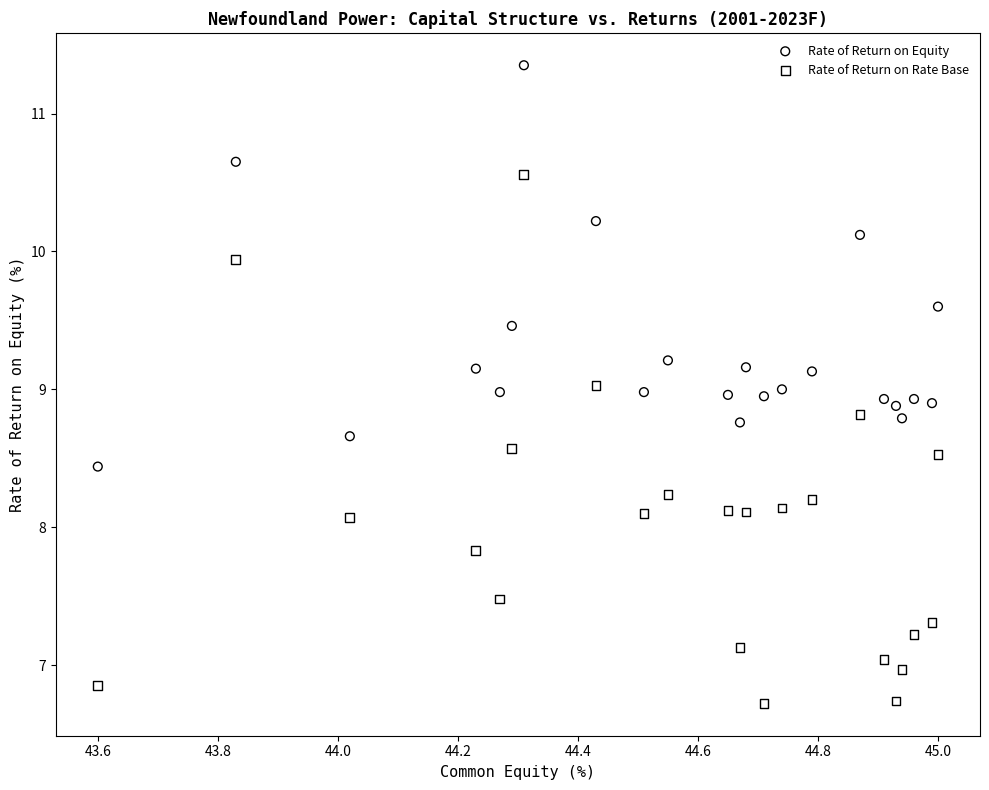

Which series contains the lowest Y value?

Rate of Return on Rate Base